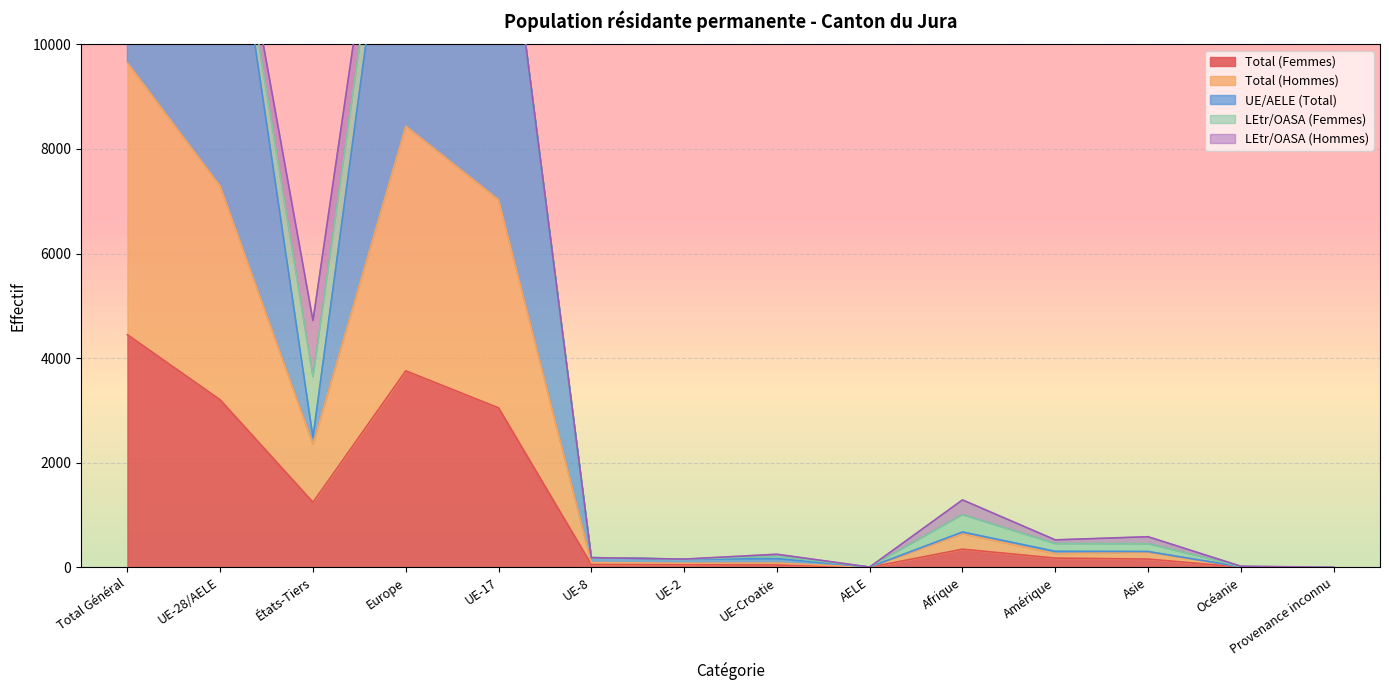

How many interior local peaks does the UE/AELE (Total) series have?

3